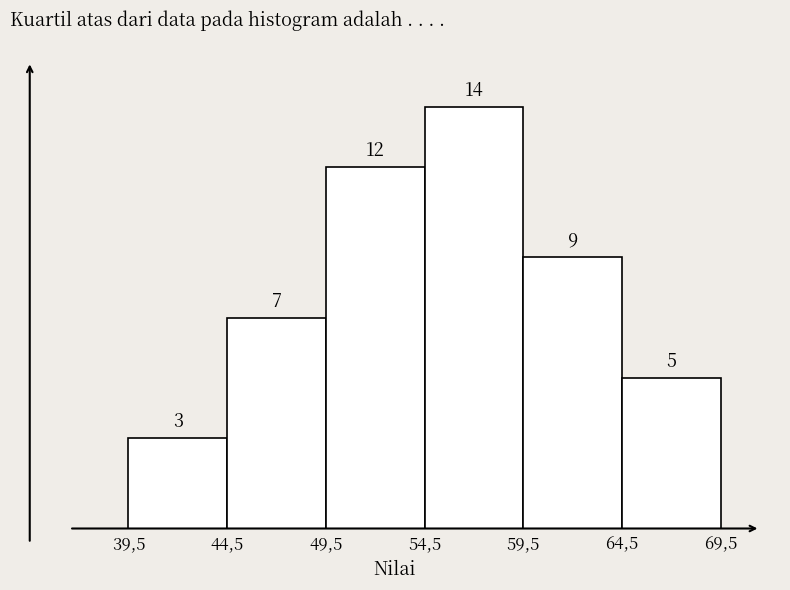

Reading left to right, what are all the values shown in this chart?

3	7	12	14	9	5